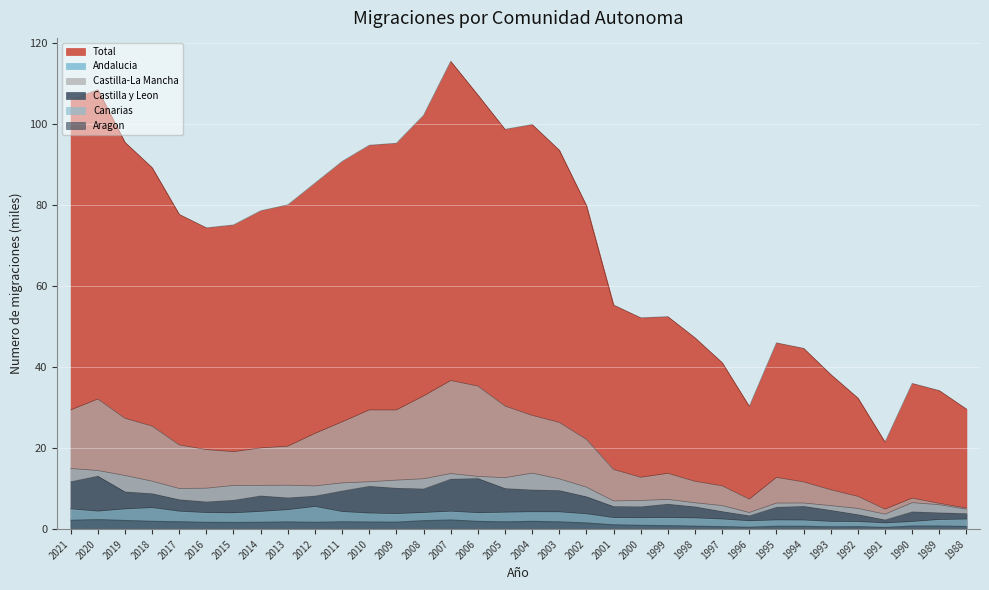

List the series in order of their peak value, highest first.

Total, Castilla-La Mancha, Andalucia, Castilla y Leon, Canarias, Aragon